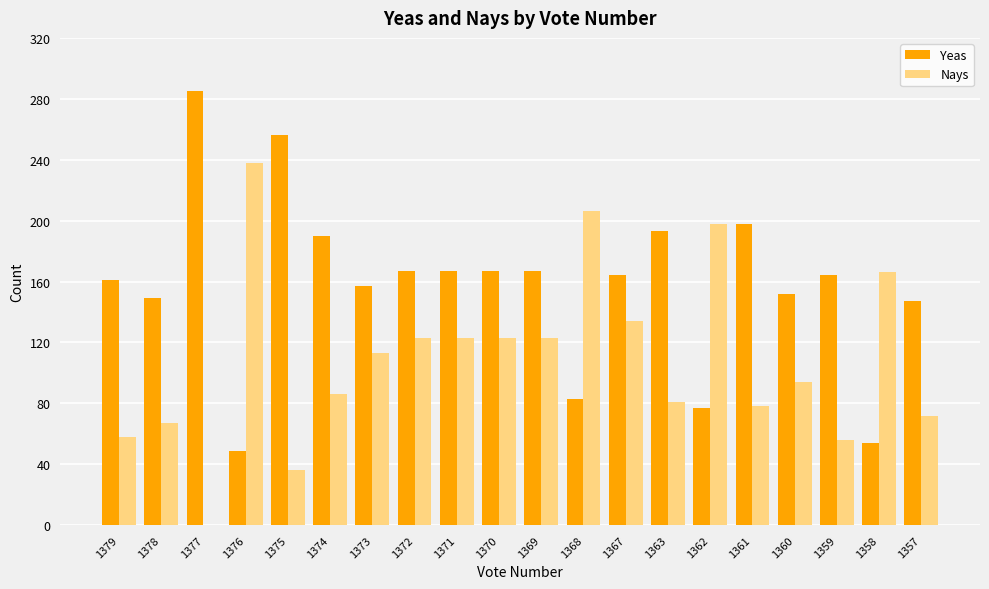

What is the sum of the Yeas values at 1359 and 1361?

362